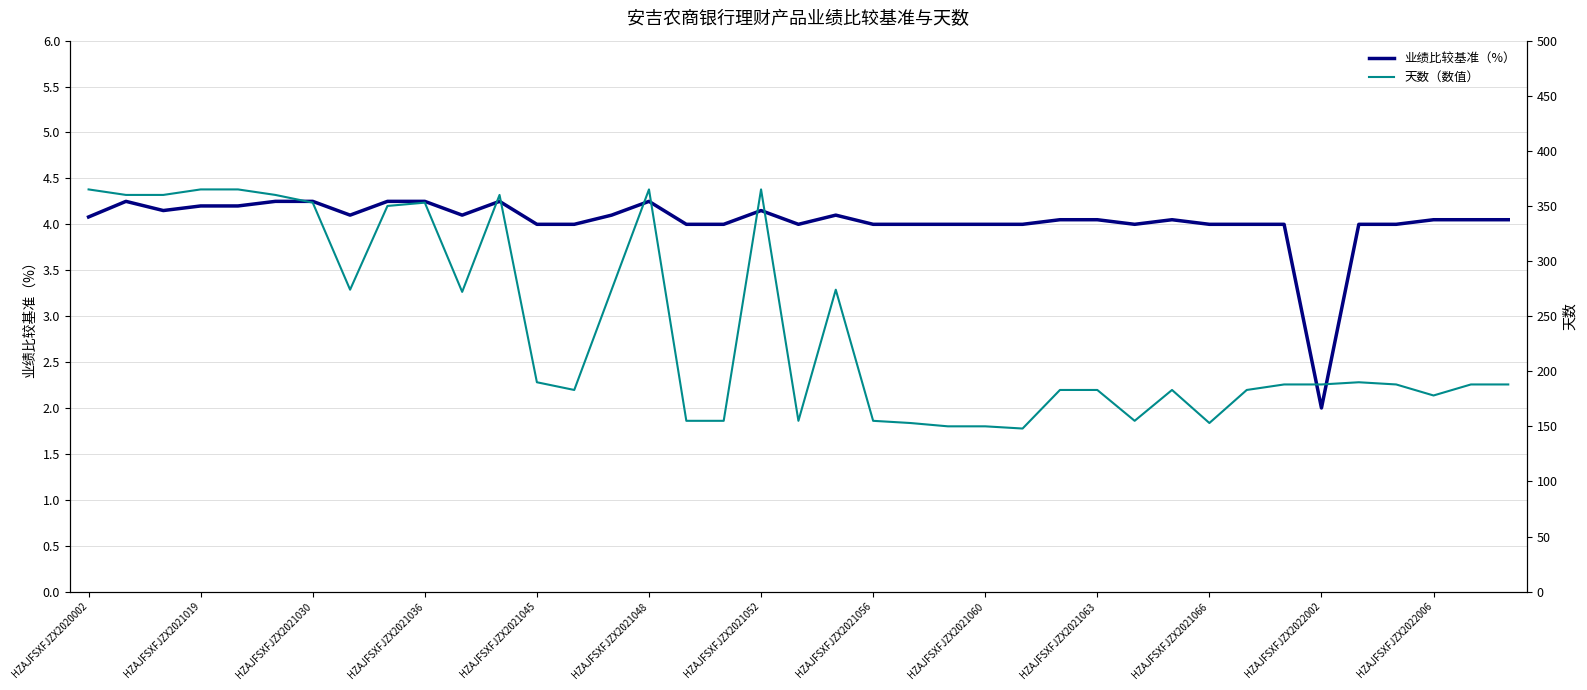

What are all the series names shown in the legend?

业绩比较基准（%）, 天数（数值）